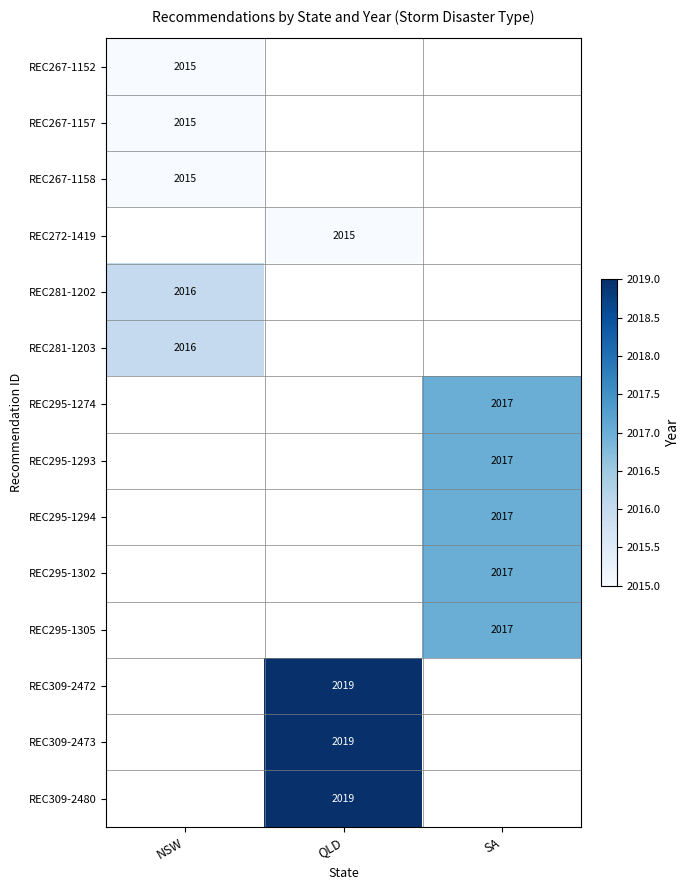

At which category does the chart reach its minimum across all series?

NSW